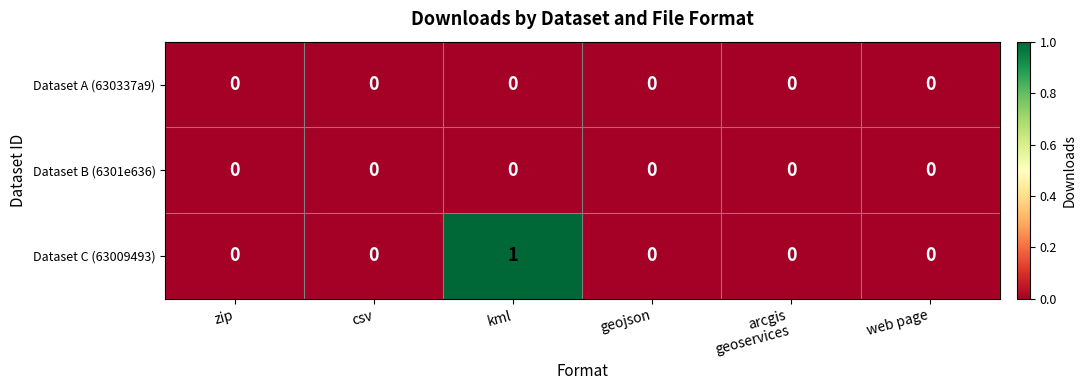

Is it true that Dataset B (6301e636) equals 0 at zip?

True